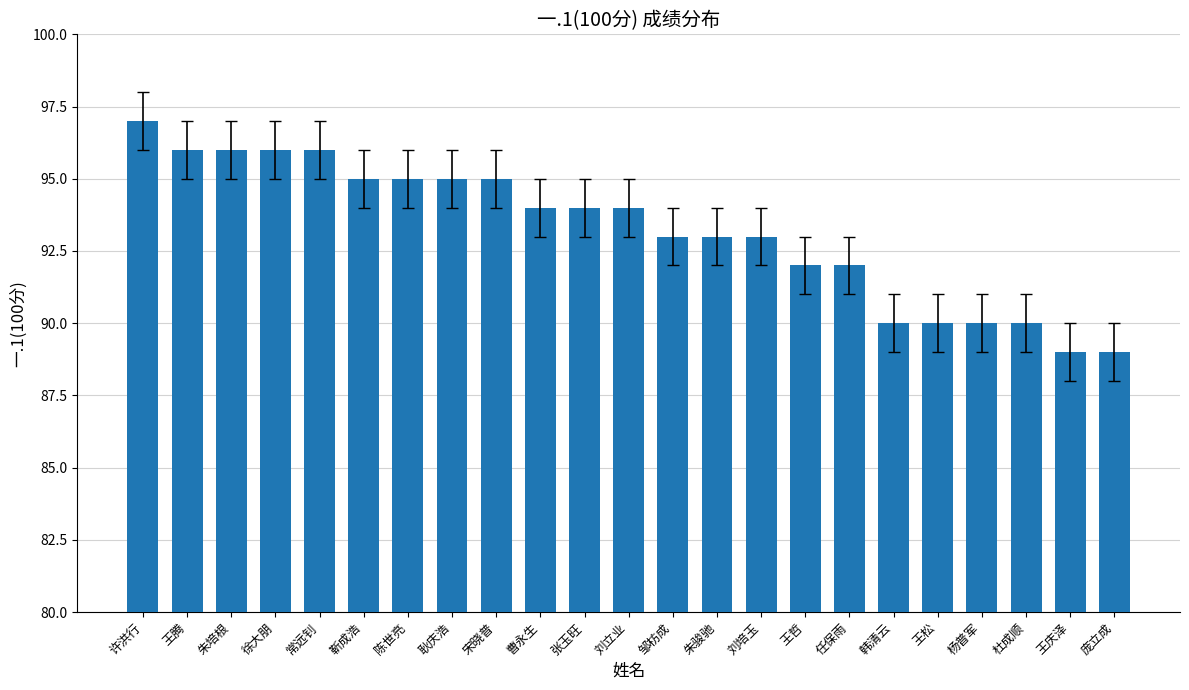

The value at 任保雨 is 61. True or false?

False